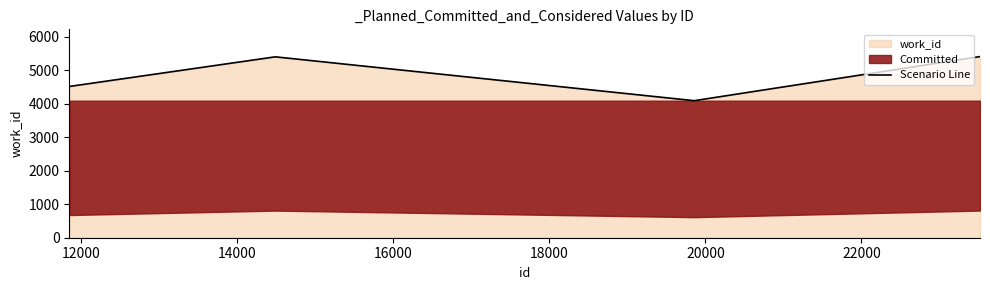

What is the minimum value for Scenario Line?

4089